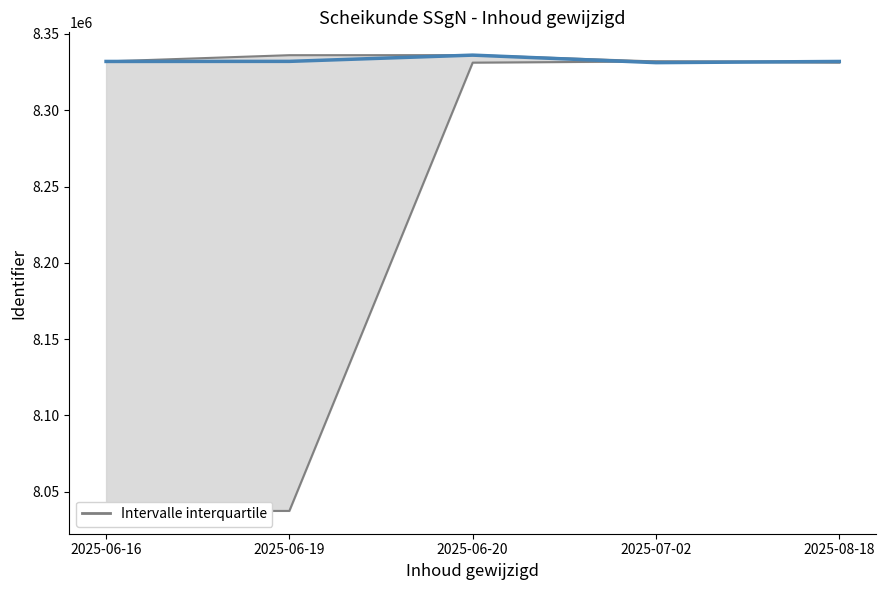

True or false: upper and median intersect in this chart.

False